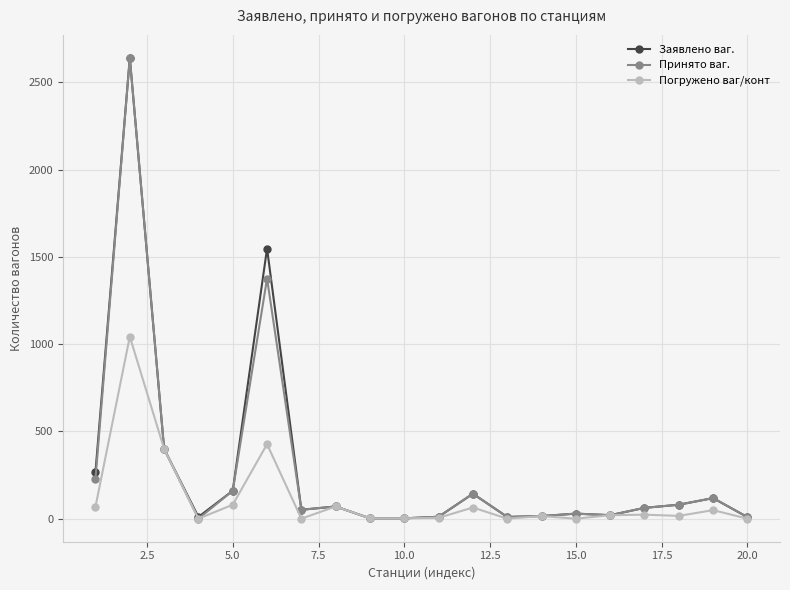

True or false: Принято ваг. has more than 0 points higher than both neighbors.

True